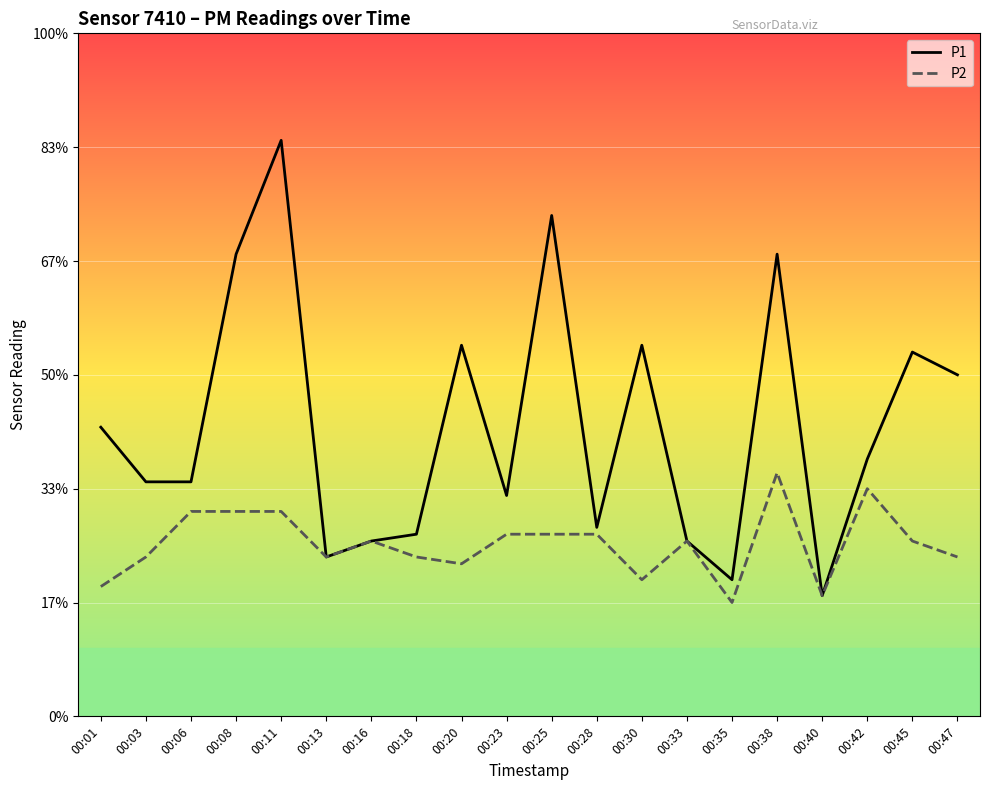

How many P2 values are between 0 and 1?

19